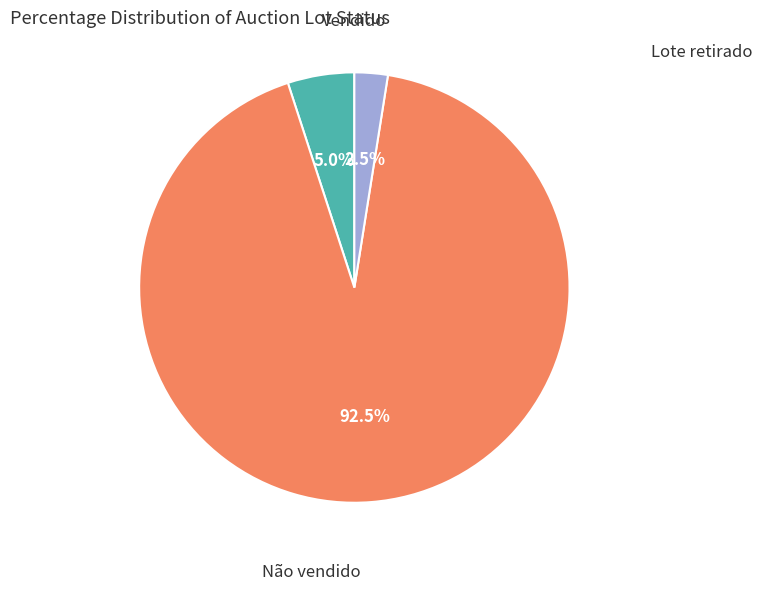

To the nearest percent, what is the average slice percentage?

33%